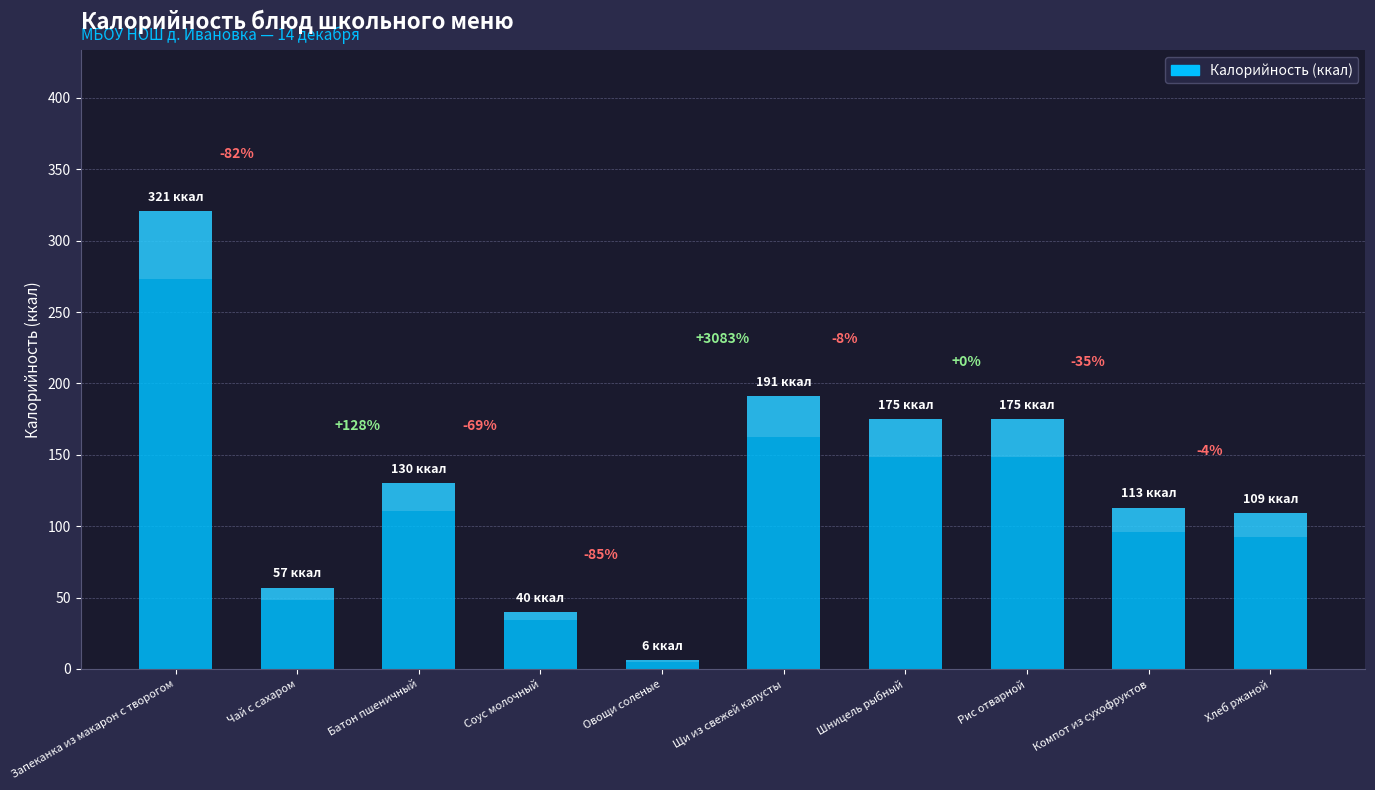

At which label does the data first exceed 130?

Запеканка из макарон с творогом